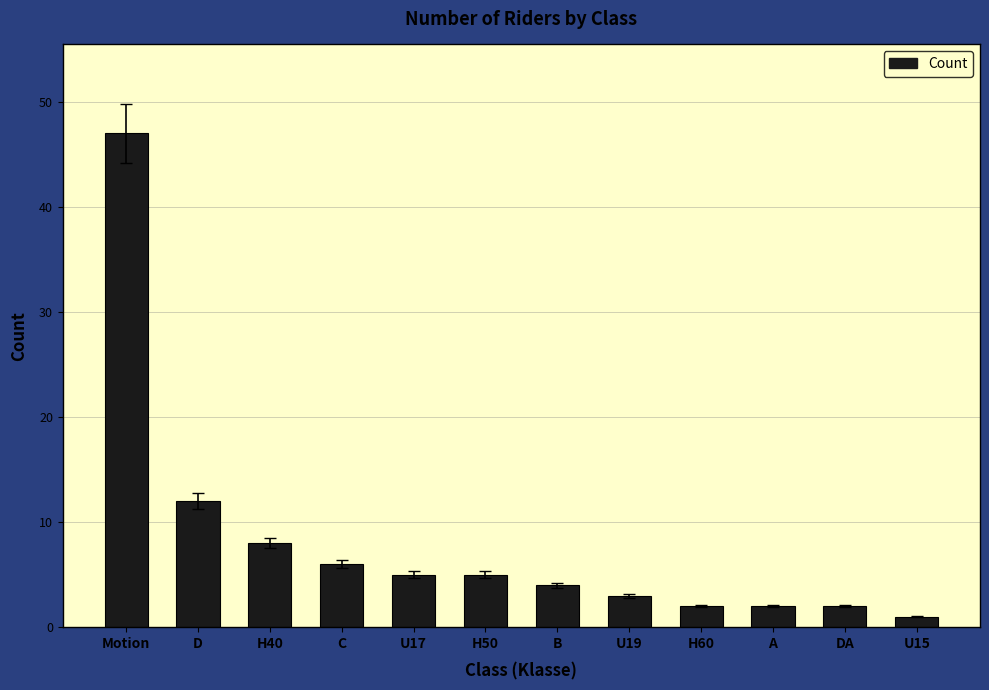

What is the change in value from U17 to U19?

-2